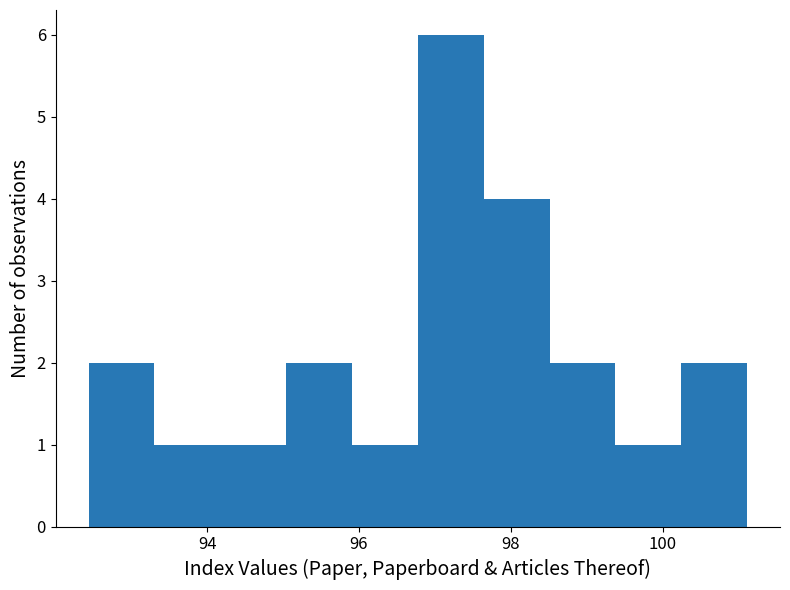

Reading left to right, transcribe this chart: for each bar, give the range it covers on the x-axis and its height. Neither the bar edges nor the heights are printed on the chart, so give them approximately, as read against the axes.

92.4 to 93.4: 2
93.4 to 94.2: 1
94.2 to 95.0: 1
95.0 to 96.0: 2
96.0 to 96.8: 1
96.8 to 97.6: 6
97.6 to 98.6: 4
98.6 to 99.4: 2
99.4 to 100.2: 1
100.2 to 101.2: 2